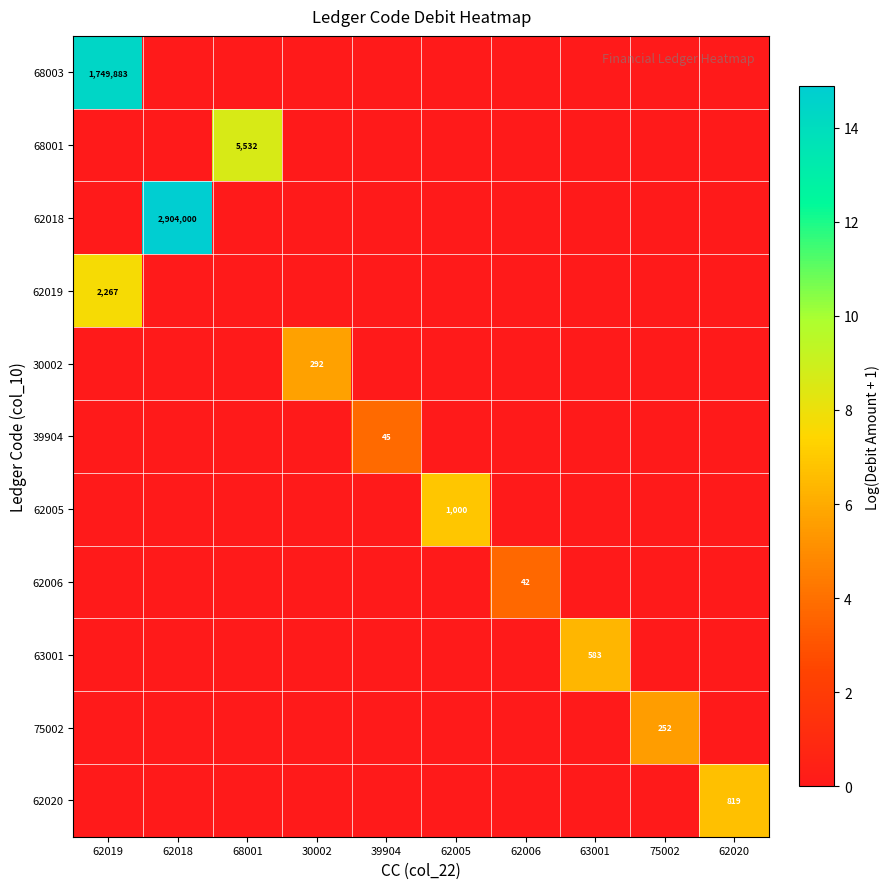

Is it true that 39904 equals 65 at 39904?

False